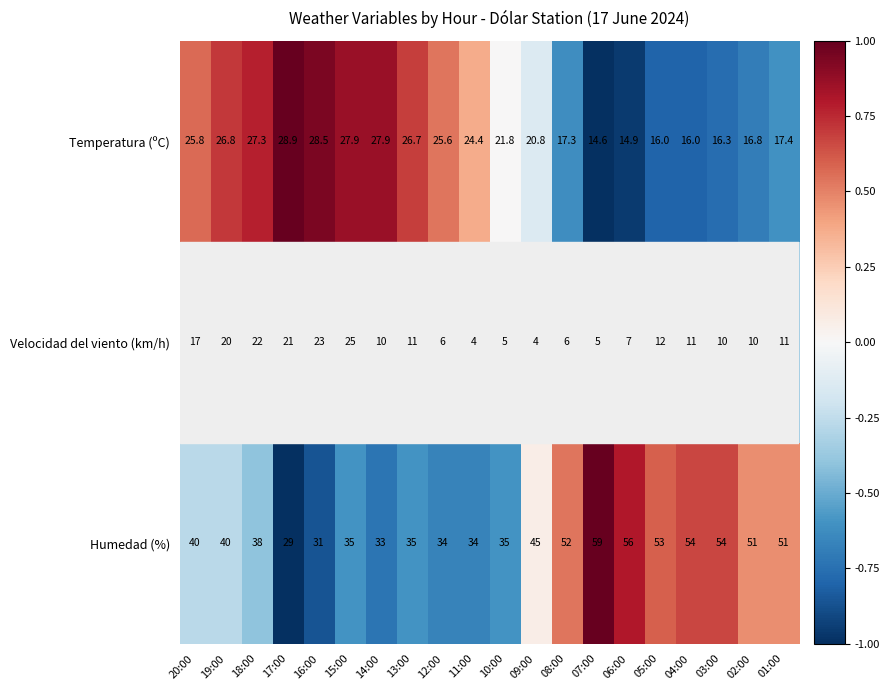

What is the minimum value for Velocidad del viento (km/h)?

4.0